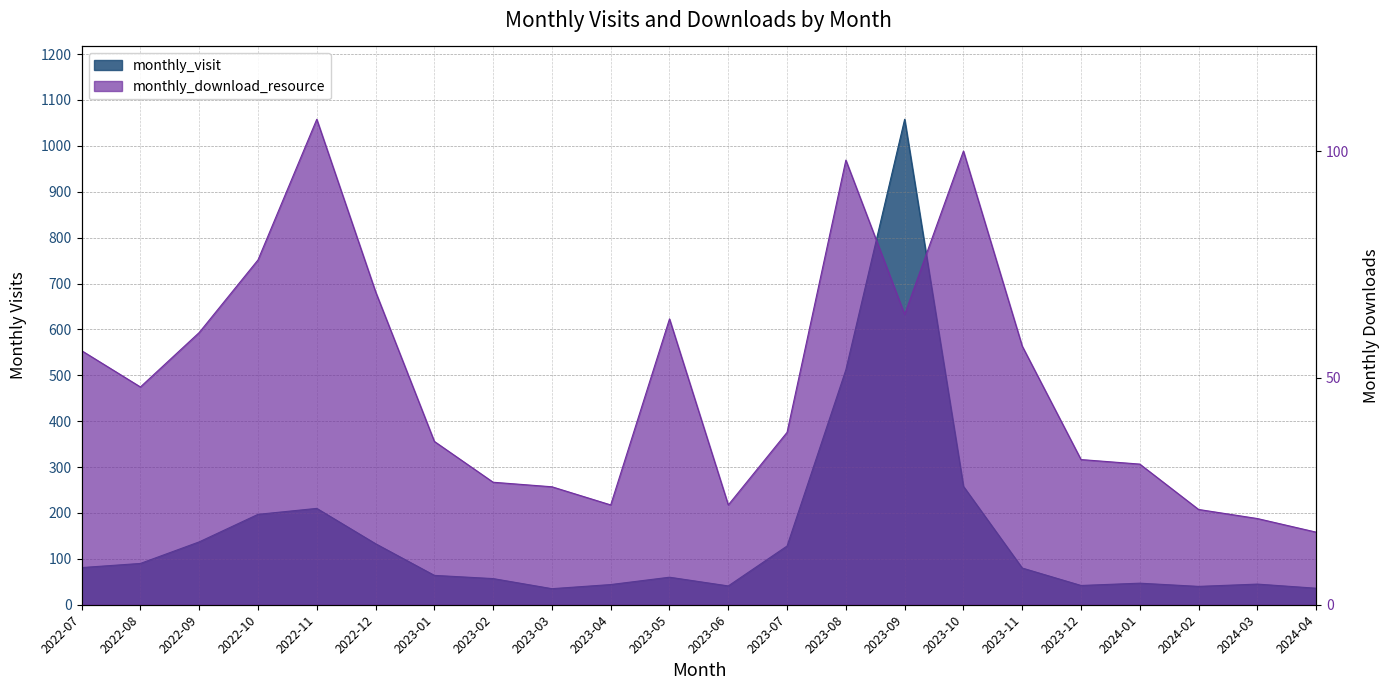

What is the total value across all series at 2023-02?

84